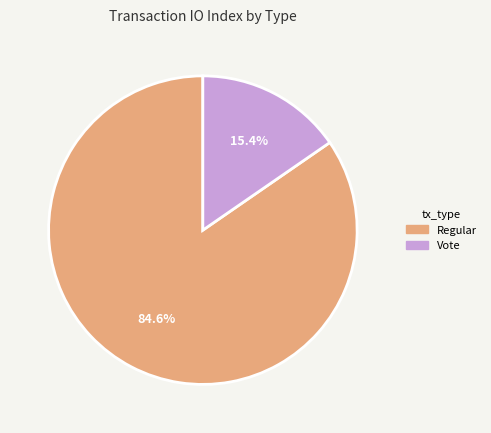

Which has a higher value, Regular or Vote?

Regular